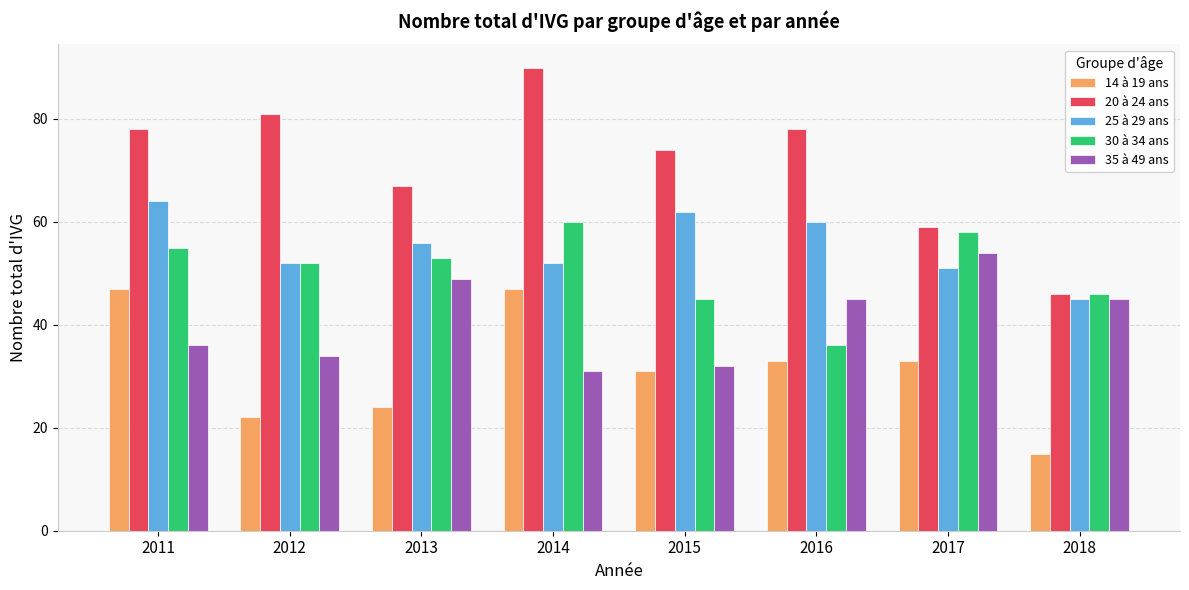

At which label does 25 à 29 ans first exceed 56?

2011